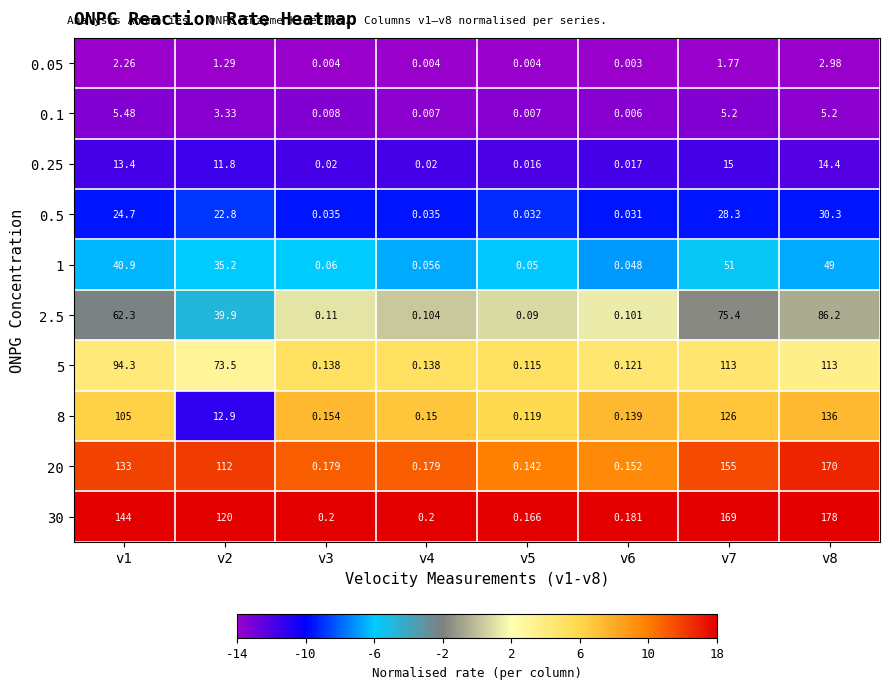

Is the value of 0.25 at v6 greater than the value of 1 at v6?

No